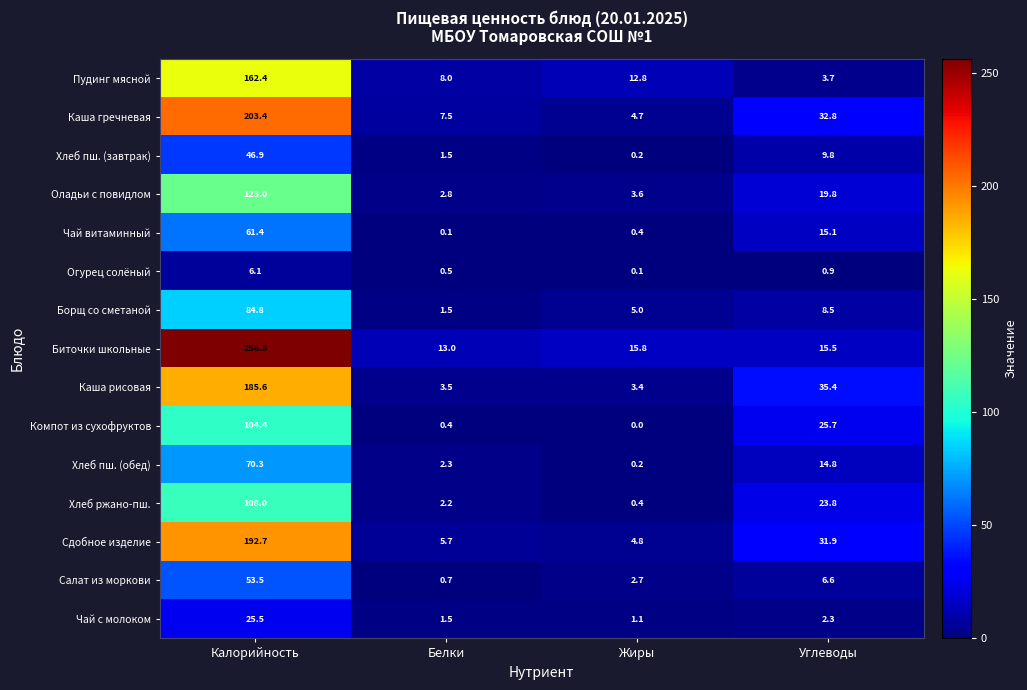

What is the difference between the highest and lowest values at Углеводы?

34.5